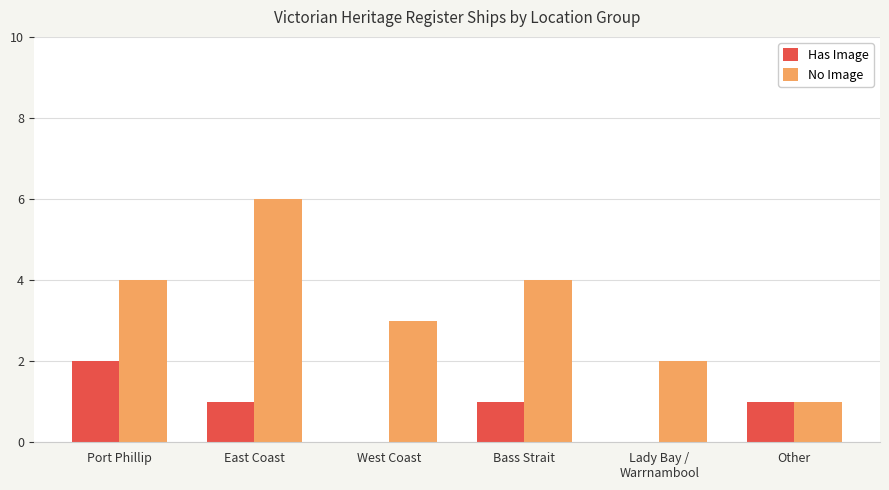

Read the No Image value at West Coast.

3